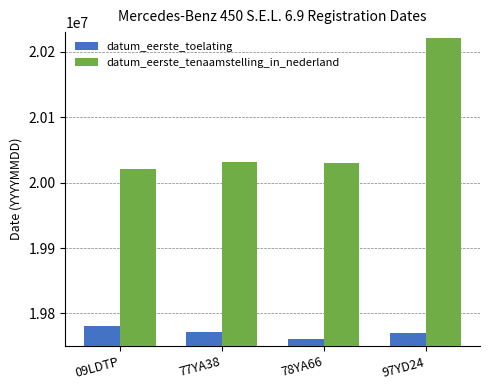

How many values in the datum_eerste_toelating series are below 19771214?

2